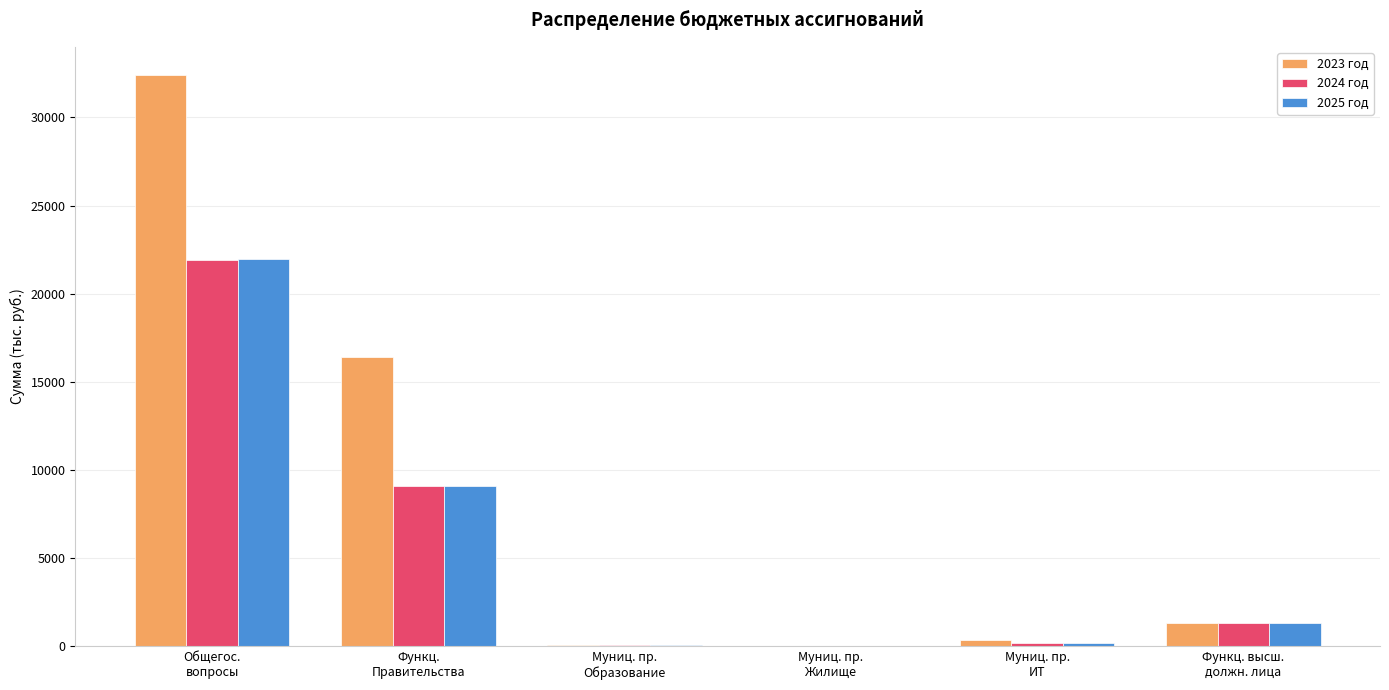

Is the value of 2023 год at Функц.
Правительства greater than the value of 2025 год at Муниц. пр.
Образование?

Yes